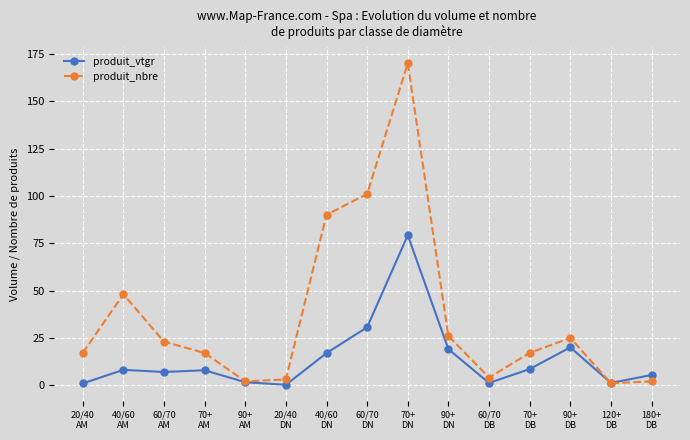

What is the maximum value for produit_vtgr?

79.2